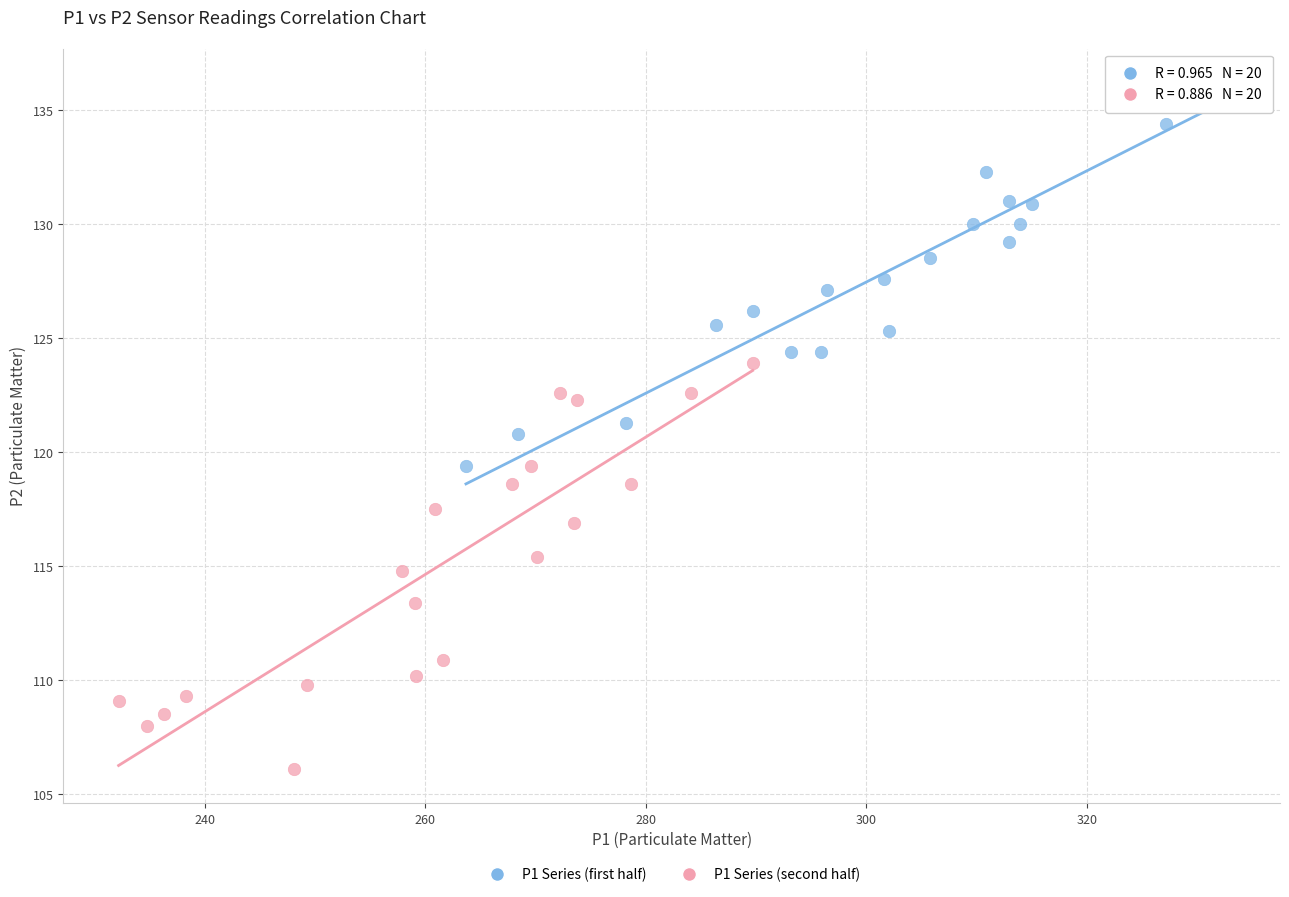

What are all the series names shown in the legend?

P1 Series (first half), P1 Series (second half)